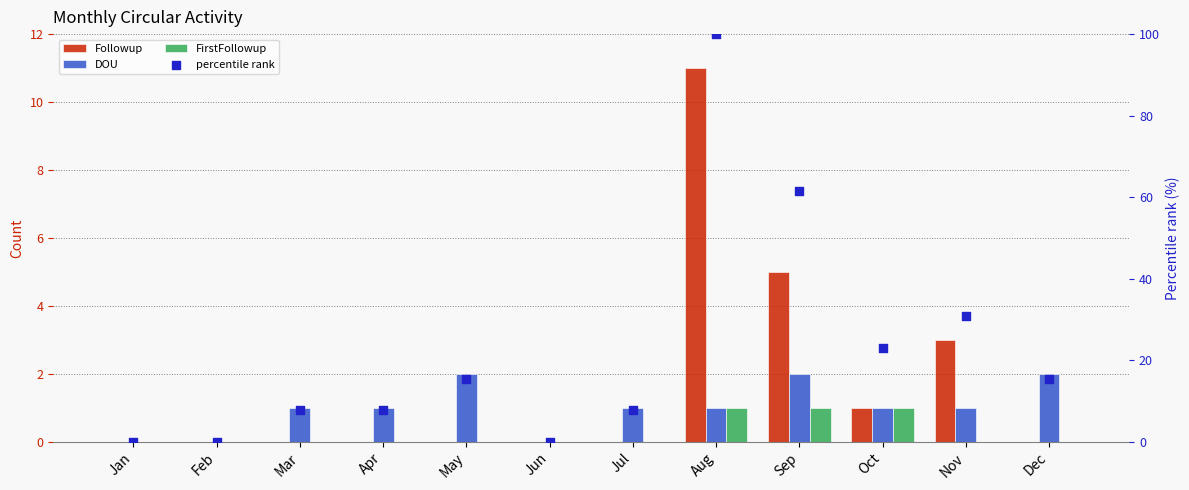

Which series has the largest total across all categories?

percentile rank